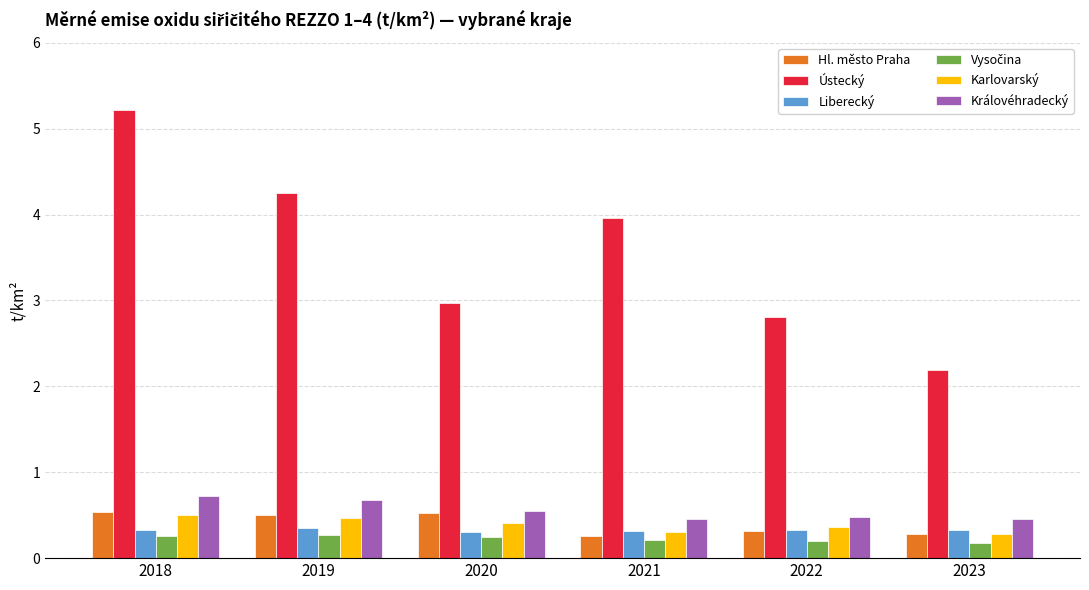

What value does the Karlovarský series have at 2021?

0.3